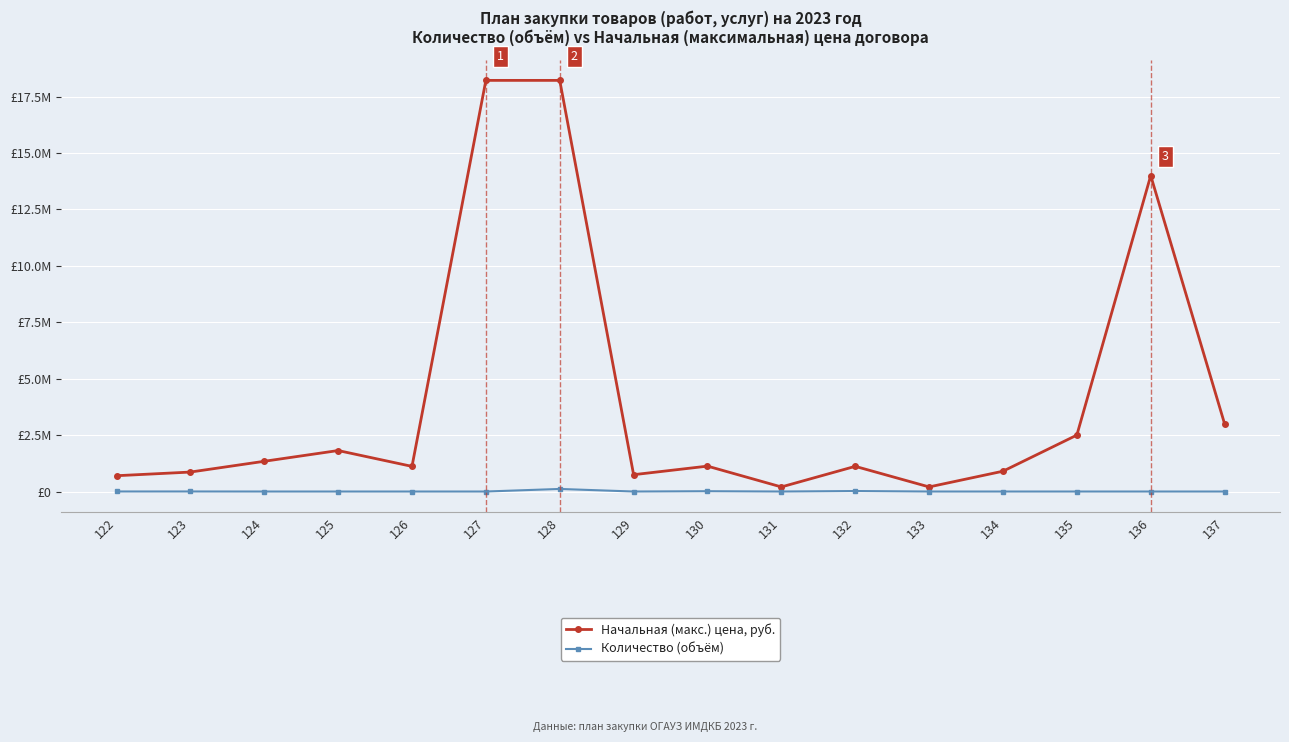

Reading left to right, extract all data points from this chart.

Начальная (макс.) цена, руб.: 700000.0	862200.0	1339816.7	1816076.7	1113866.7	18220800.0	18220800.0	745883.6	1125000.0	202924.6	1115616.7	203332.7	900000.0	2500000.0	14000000.0	3000000.0
Количество (объём): 1600.0	2000.0	1.0	1.0	1.0	1.0	113880.0	1.0	13500.0	1.0	21700.0	1.0	1.0	1.0	1.0	1.0